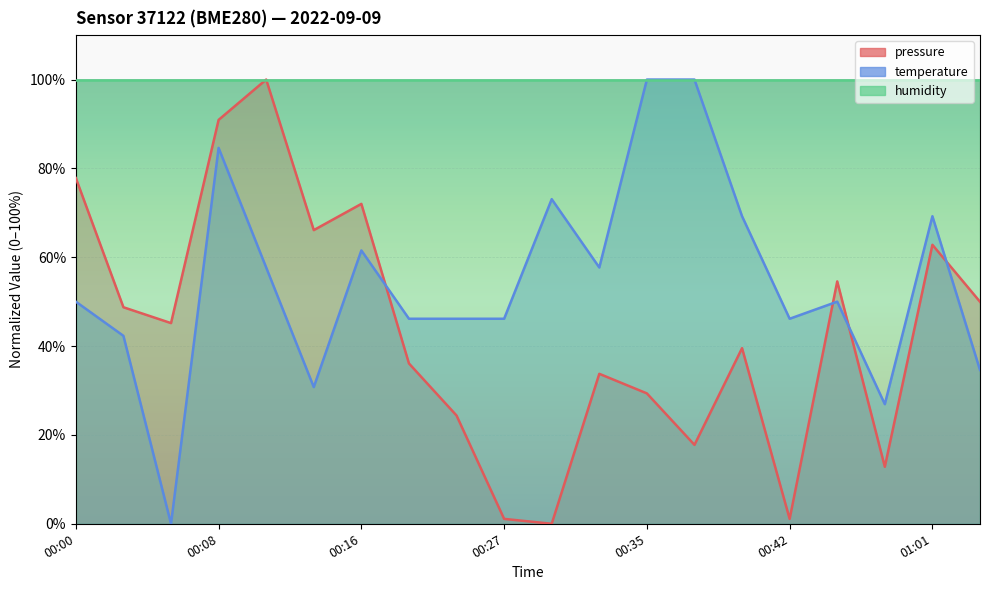

What position from the right is 00:10?

16